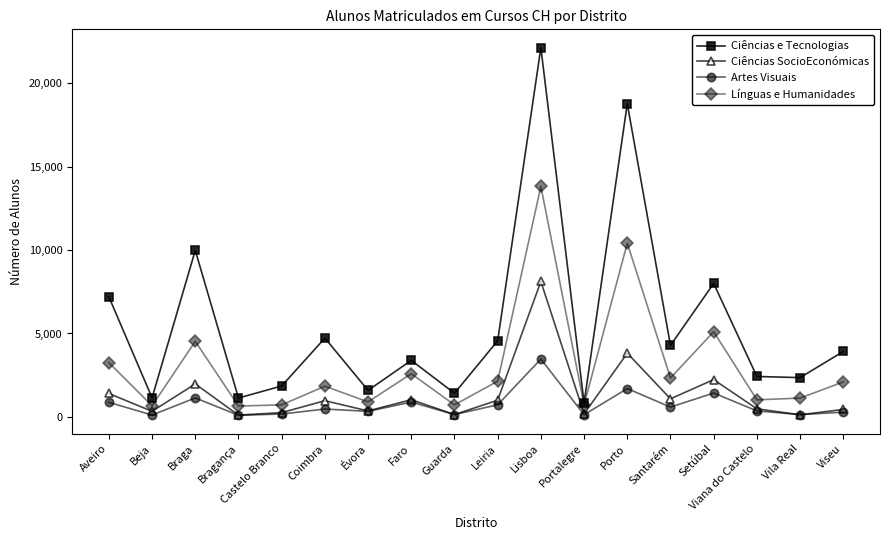

What is the average value of the Artes Visuais series?

725